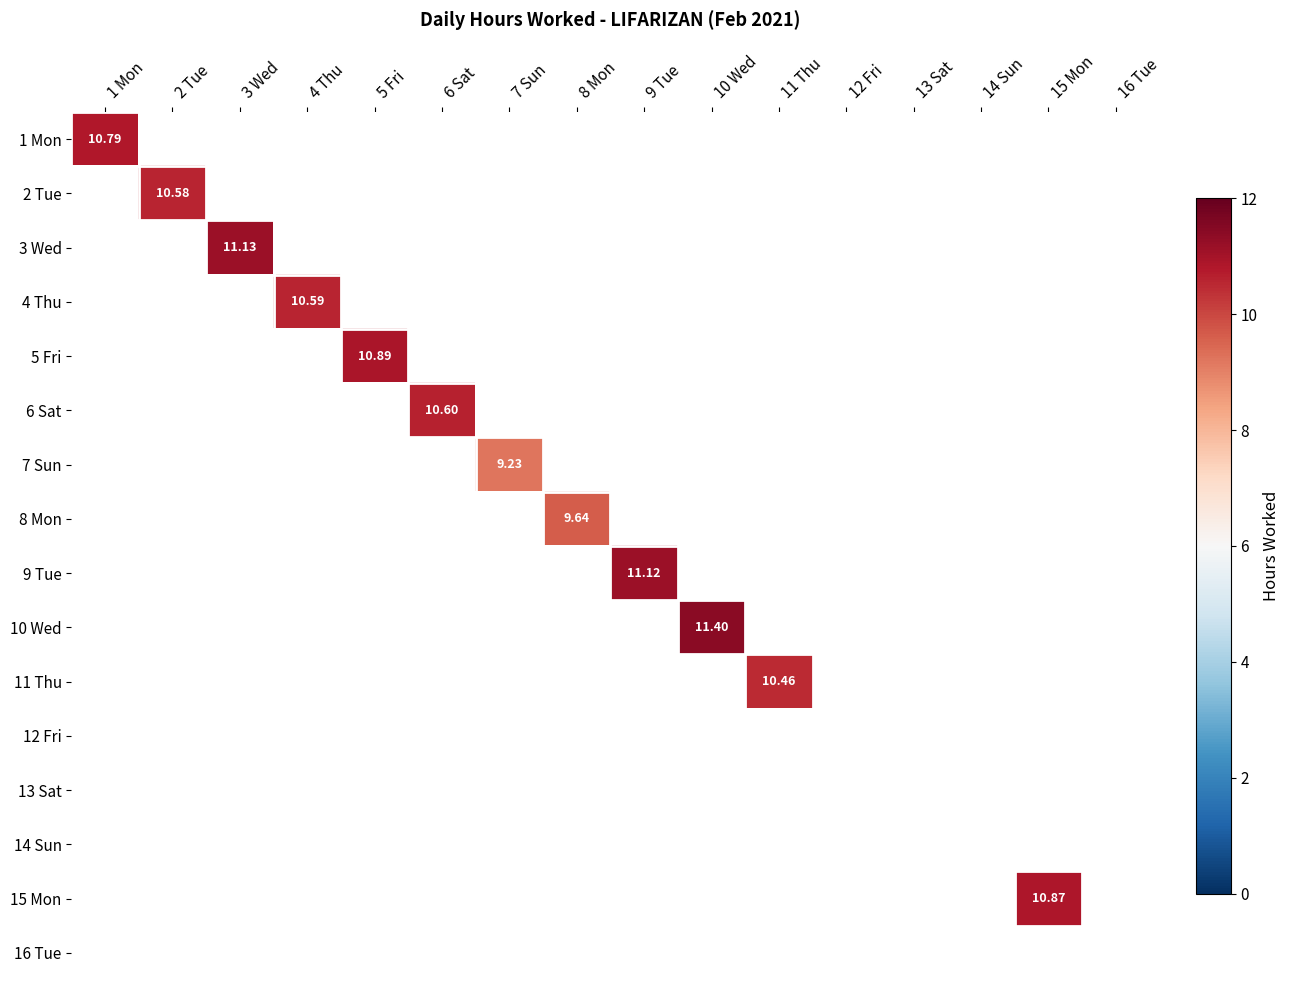

List the series in order of their peak value, highest first.

10 Wed, 3 Wed, 9 Tue, 5 Fri, 15 Mon, 1 Mon, 6 Sat, 4 Thu, 2 Tue, 11 Thu, 8 Mon, 7 Sun, 12 Fri, 13 Sat, 14 Sun, 16 Tue